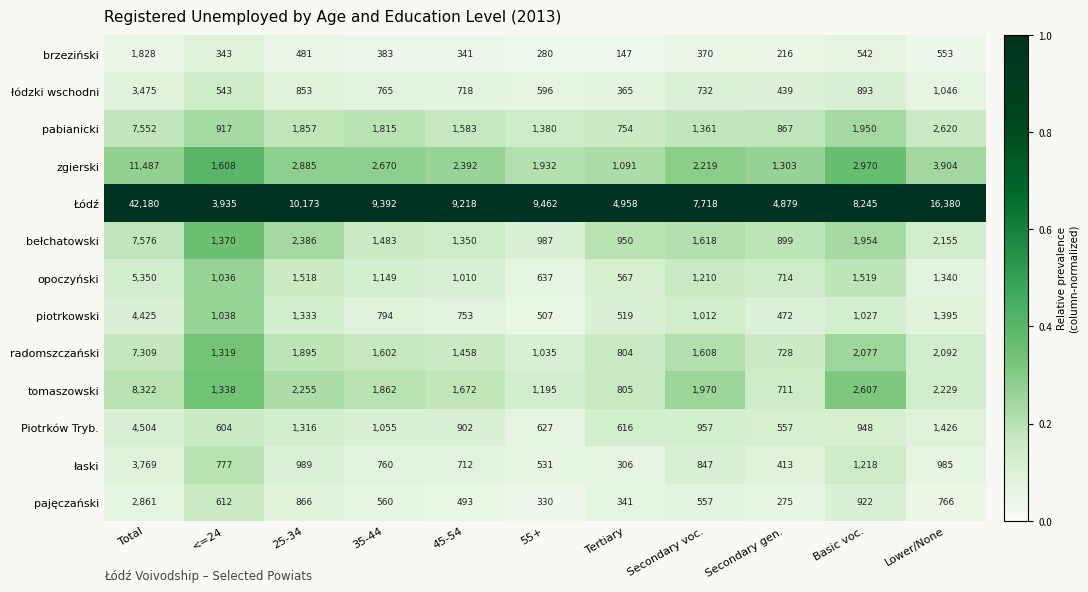

True or false: Piotrków Tryb. has a value of 763 at Secondary gen..

False